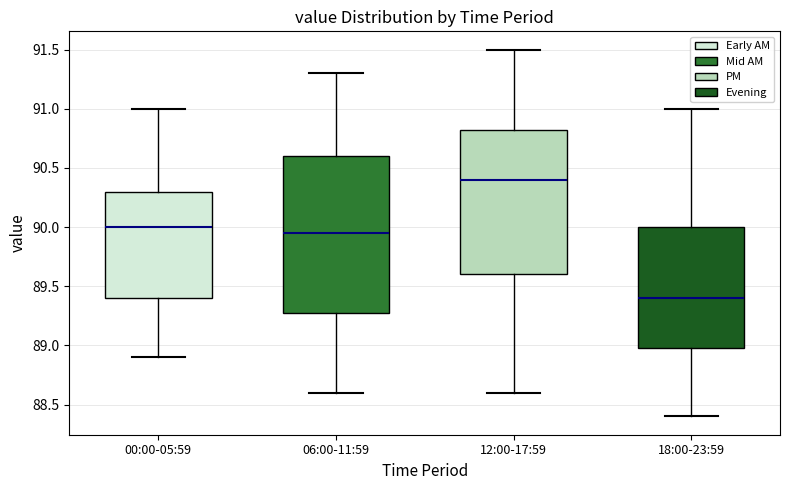

Where does the lower whisker of the box for 00:00-05:59 end on the y-axis? The values are not printed on the chart, so give them approximately, as read against the axis.

88.90